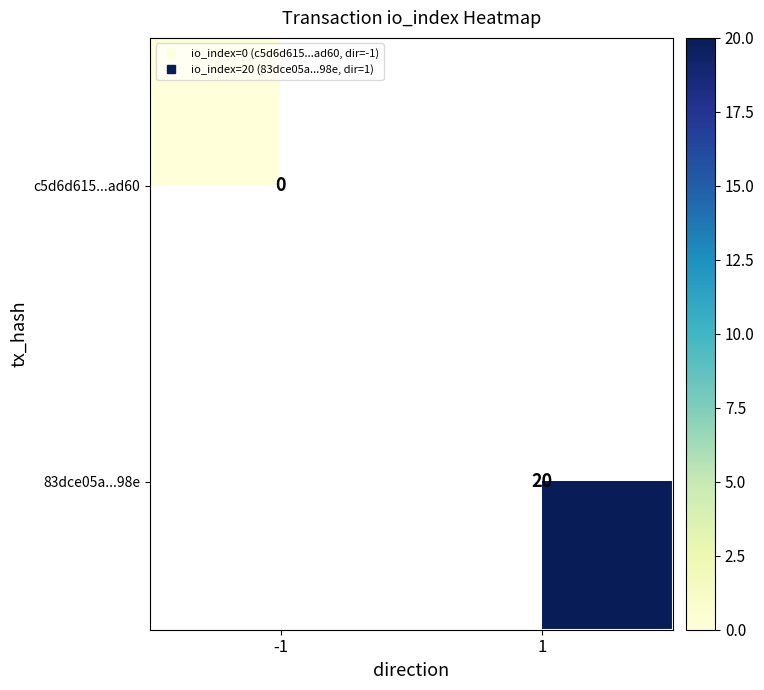

At how many categories does at least one series exceed 1?

1